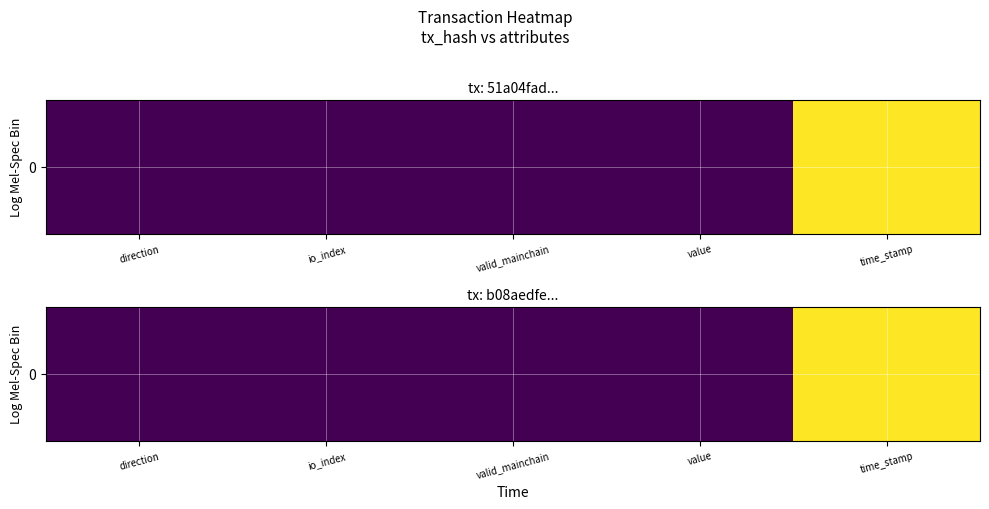

Is it true that the value at direction is 0.0?

True